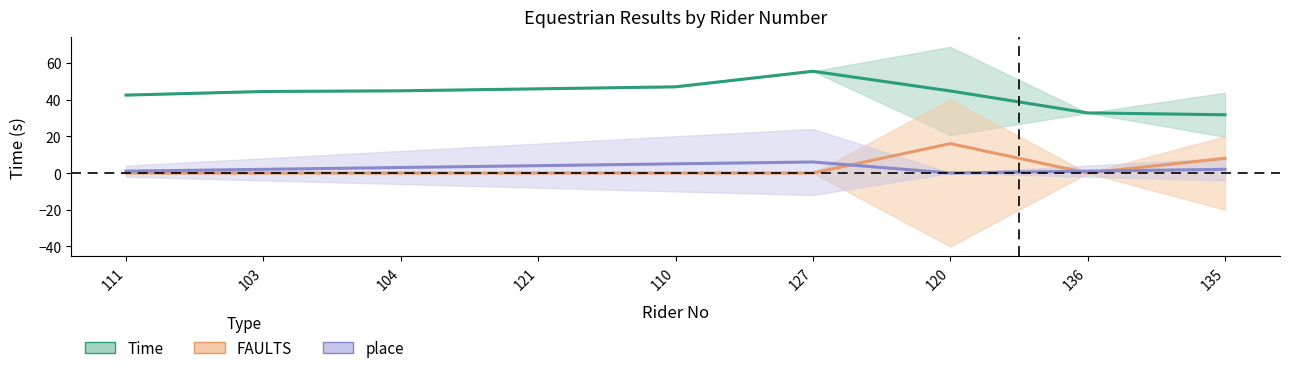

What is the spread (max minus min) of values at 111?

42.4